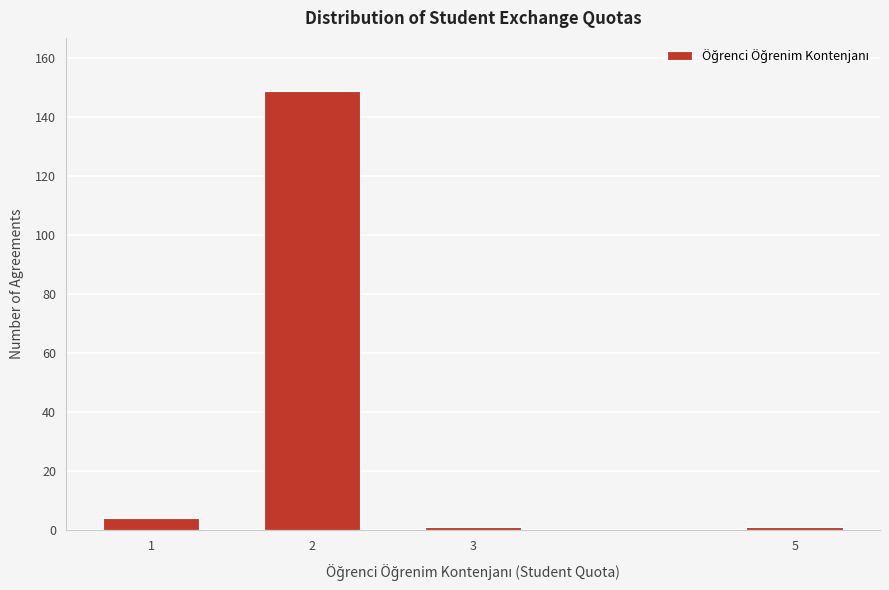

Reading left to right, extract all data points from this chart.

4	149	1	1